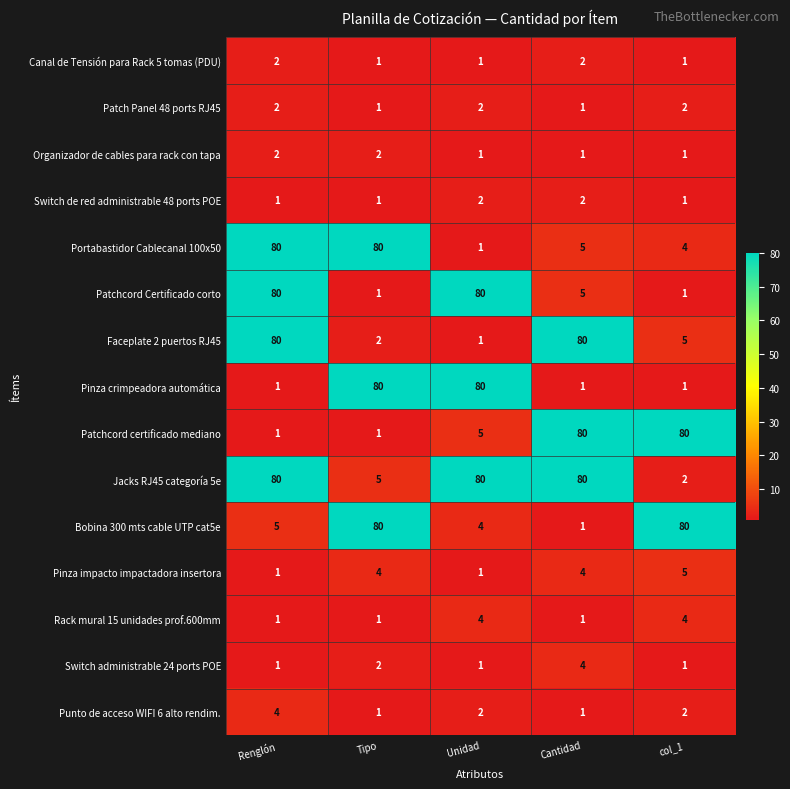

How many data points does each series have?

5